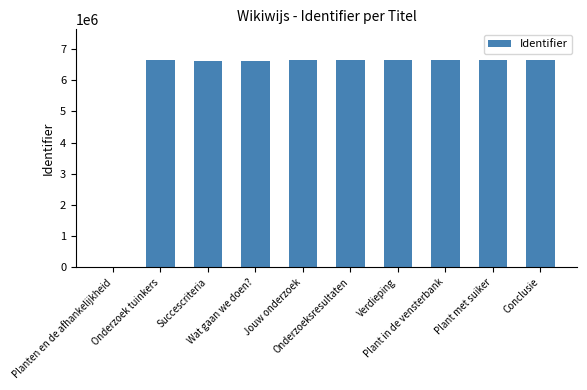

Count the number of categories in the chart.

10